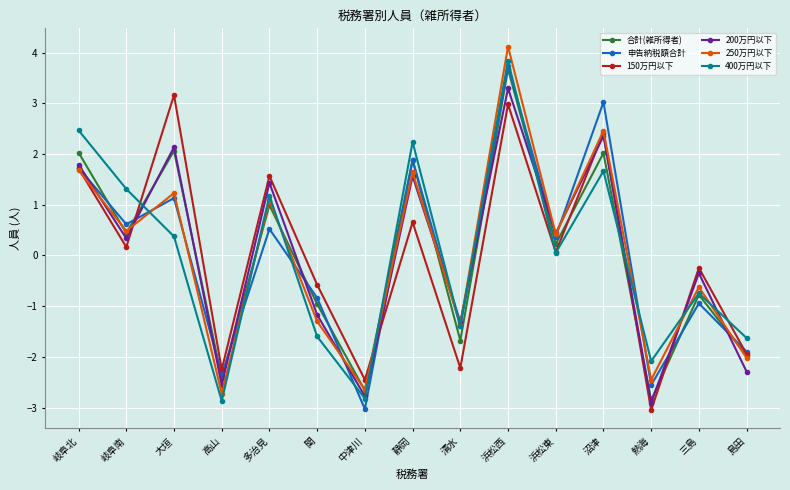

What is the approximate value of 200万円以下 at 熱海?

-2.9